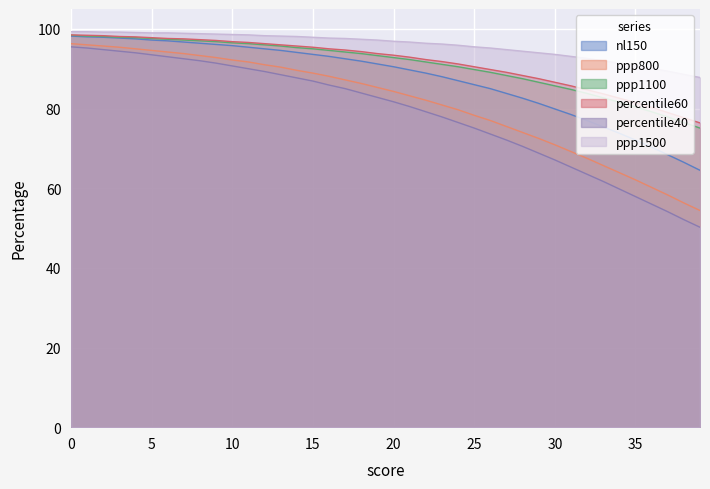

The nl150 series shows 70.3 at 36. True or false?

True